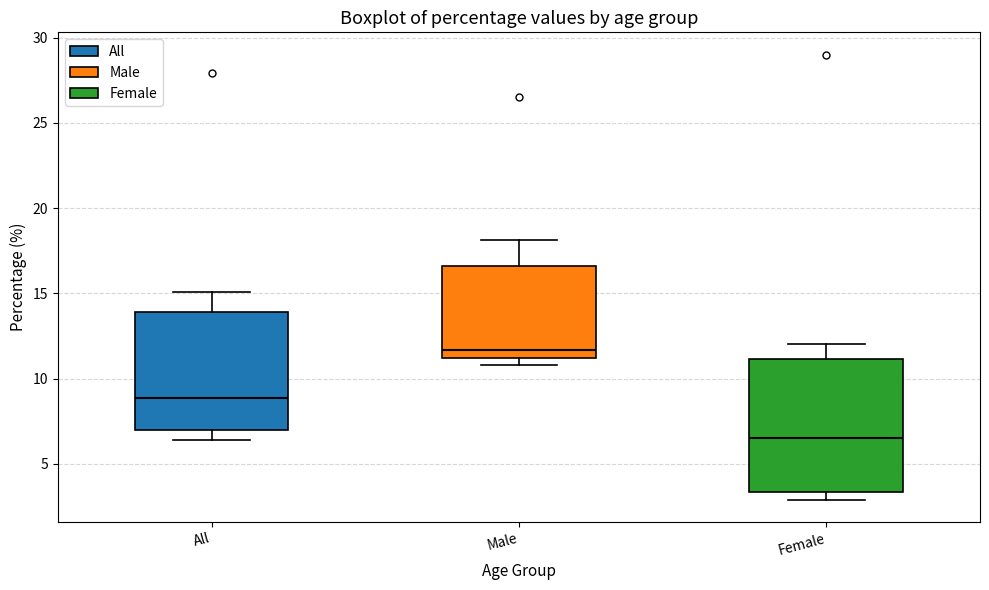

Reading left to right, transcribe this box plot: for each box, give where its median line is, the range the box spans, and where its two whiskers end, as read against the y-axis. The values are not printed on the chart, so give them approximately, as read against the axis.

All: median 9.0, box 7.0 to 14.0, whiskers 6.5 to 15.0
Male: median 11.5, box 11.0 to 16.5, whiskers 11.0 (just below the box's lower edge) to 18.0
Female: median 6.5, box 3.5 to 11.0, whiskers 3.0 to 12.0